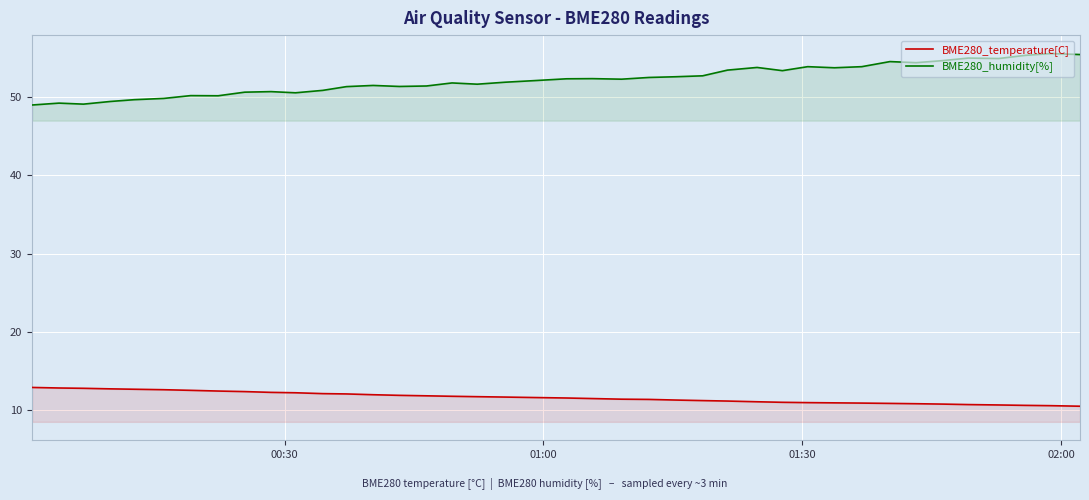

Which series has the largest range (max minus min)?

BME280_humidity[%]